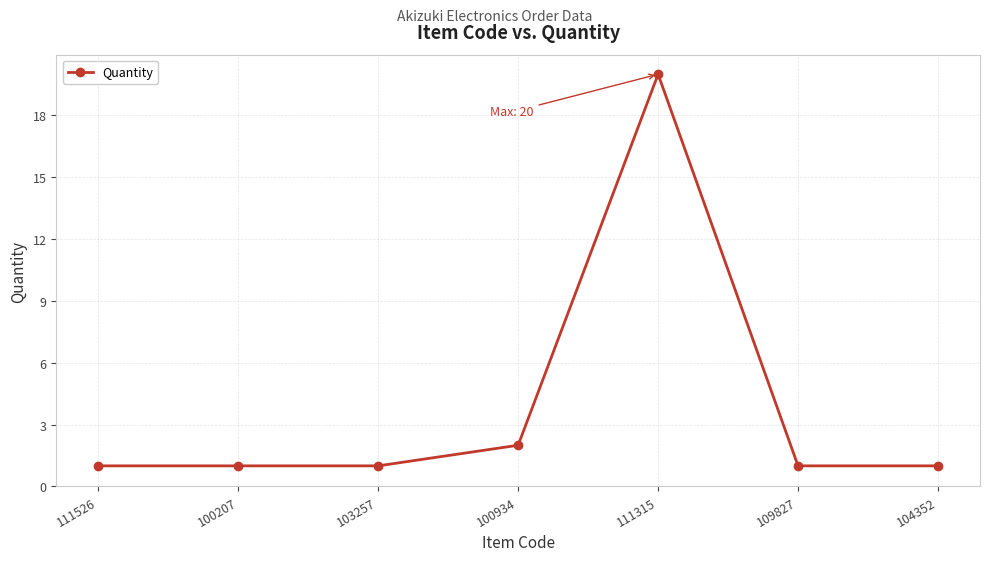

True or false: the data has more than 2 interior local peaks.

False